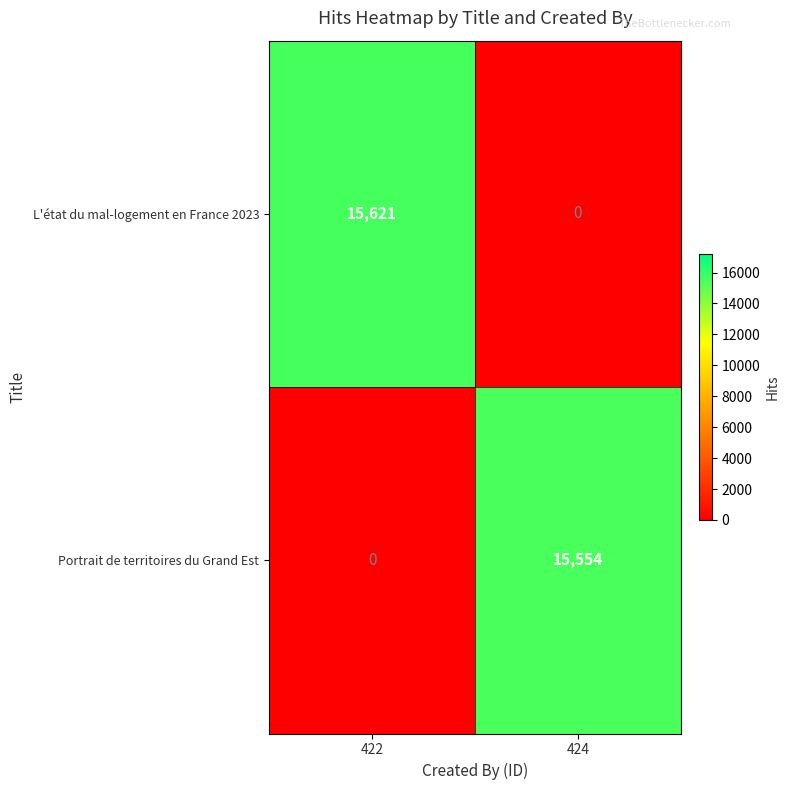

What is the sum of all Portrait de territoires du Grand Est values?

15554